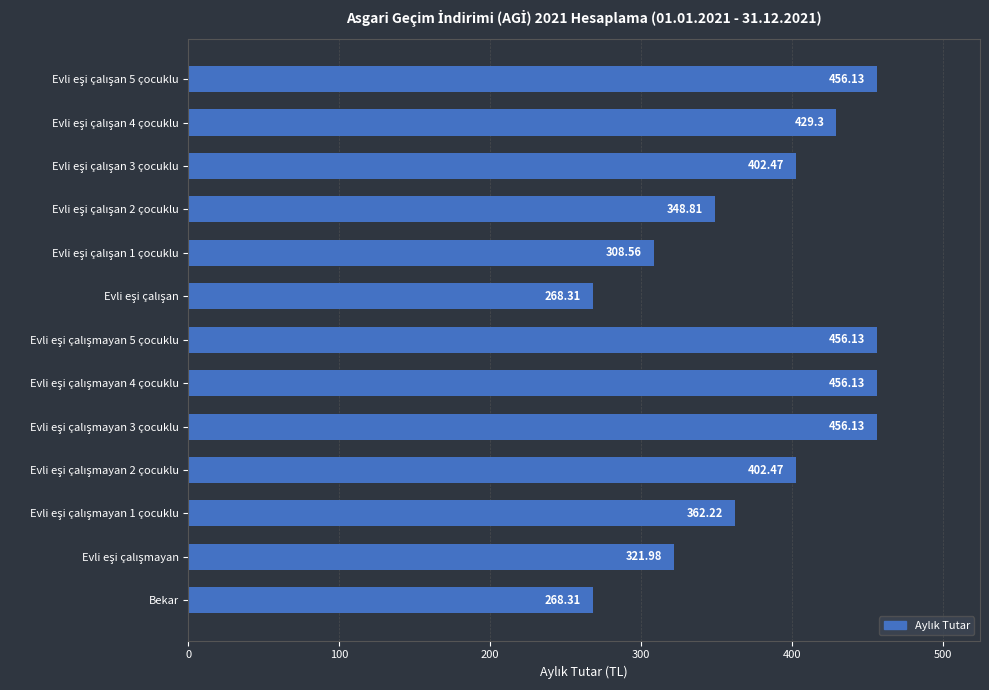

What is the difference between the second highest and second lowest values?

187.8